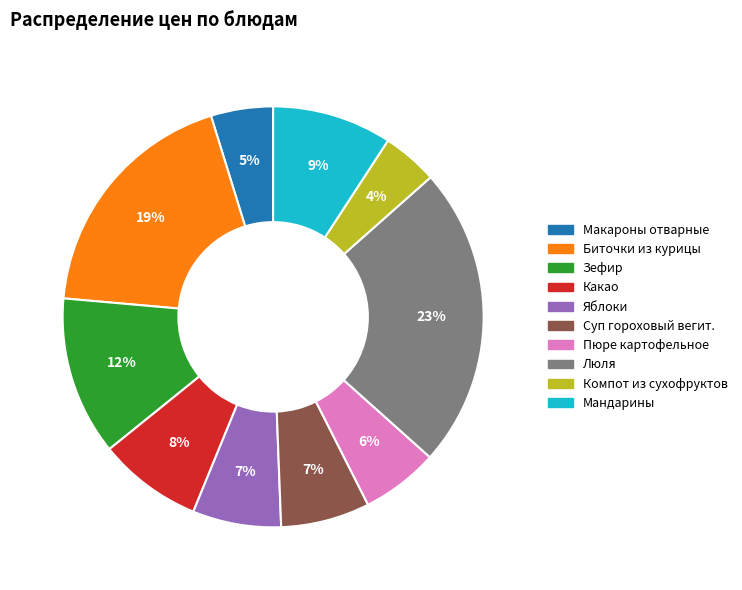

Combined, do Зефир and Суп гороховый вегит. account for over 50%?

No